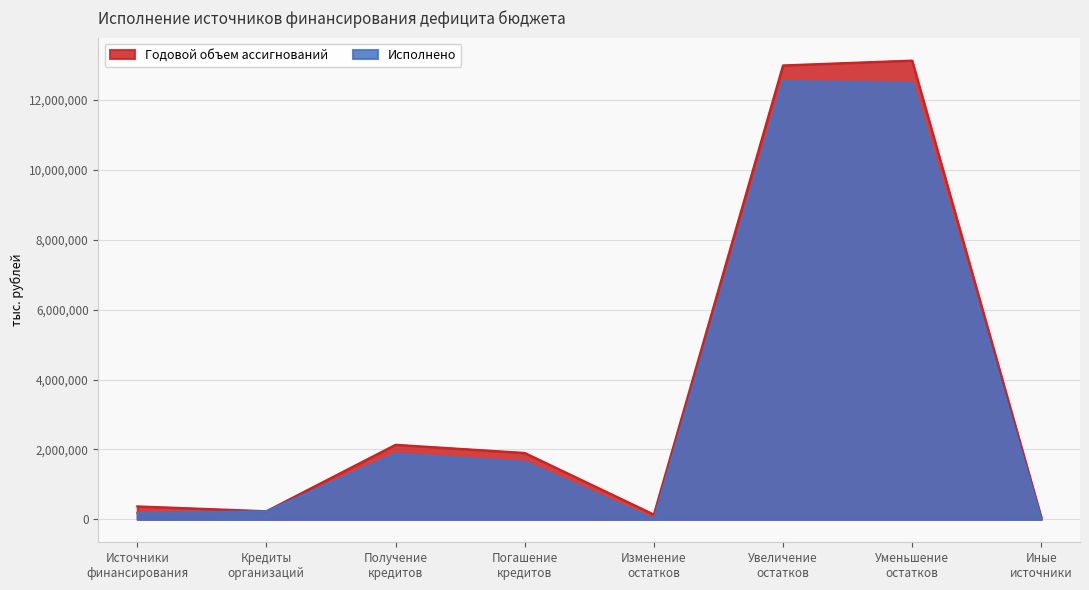

Reading right to left, list all the values displayed in this chart.

Годовой объем ассигнований: Иные
источники=51780.2	Уменьшение
остатков=13133212.2	Увеличение
остатков=12994899.2	Изменение
остатков=138313.1	Погашение
кредитов=1901764.9	Получение
кредитов=2135394.2	Кредиты
организаций=233629.3	Источники
финансирования=371942.3
Исполнено: Иные
источники=0.0	Уменьшение
остатков=12493501.5	Увеличение
остатков=12543986.6	Изменение
остатков=0.0	Погашение
кредитов=1643566.7	Получение
кредитов=1875000.0	Кредиты
организаций=231433.3	Источники
финансирования=180948.2